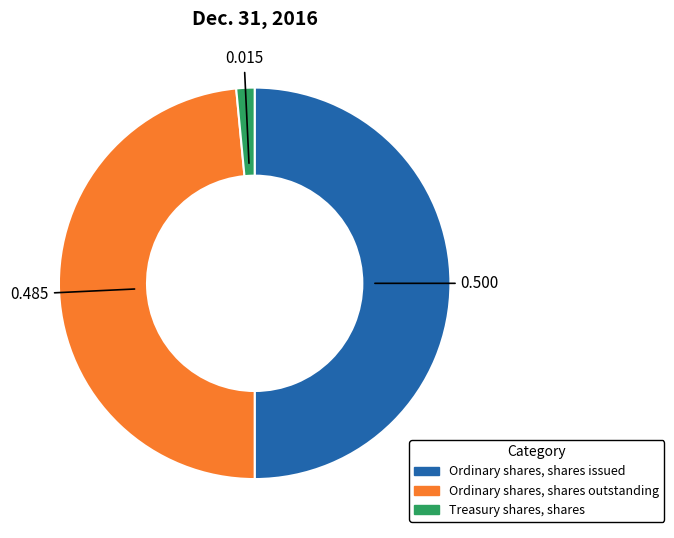

What is the largest slice in the pie chart?

Ordinary shares, shares issued